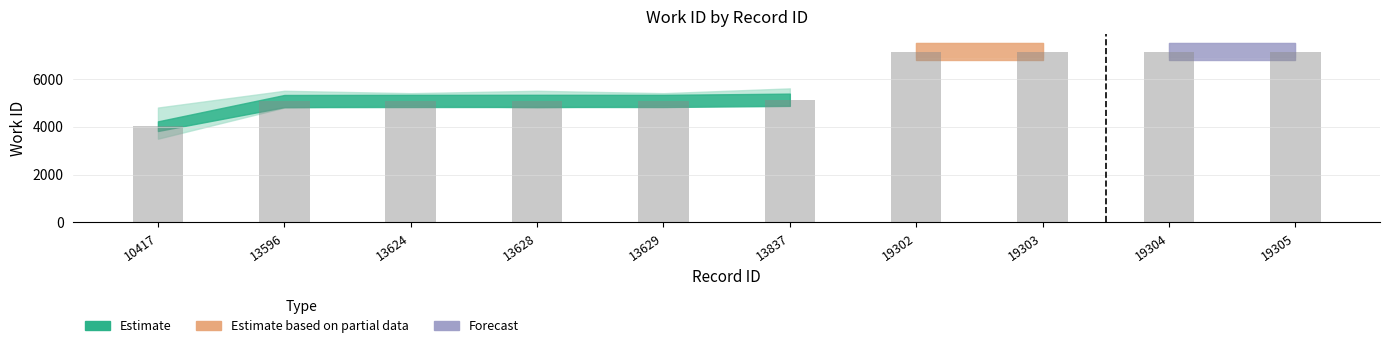

What is the sum of the values at 13596 and 13629?

10147